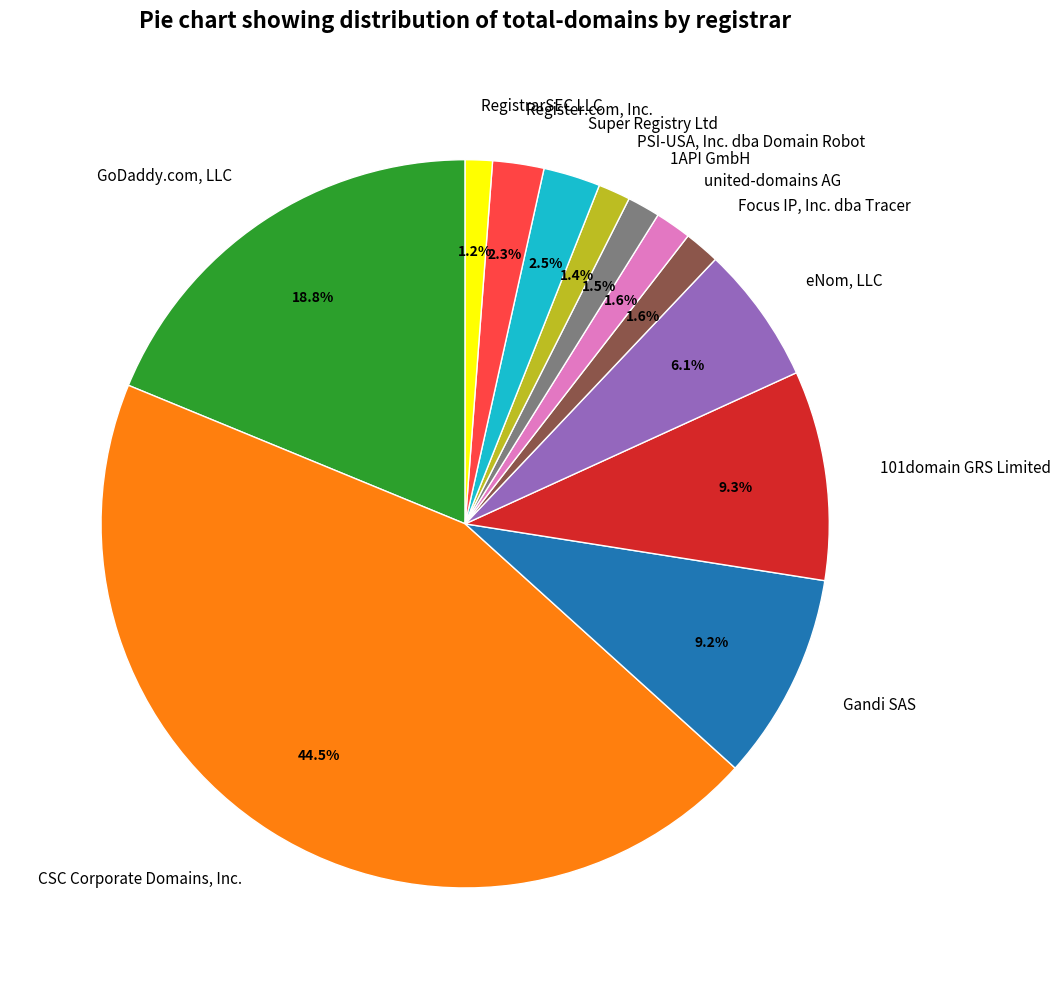

How many slices are in this pie chart?

12